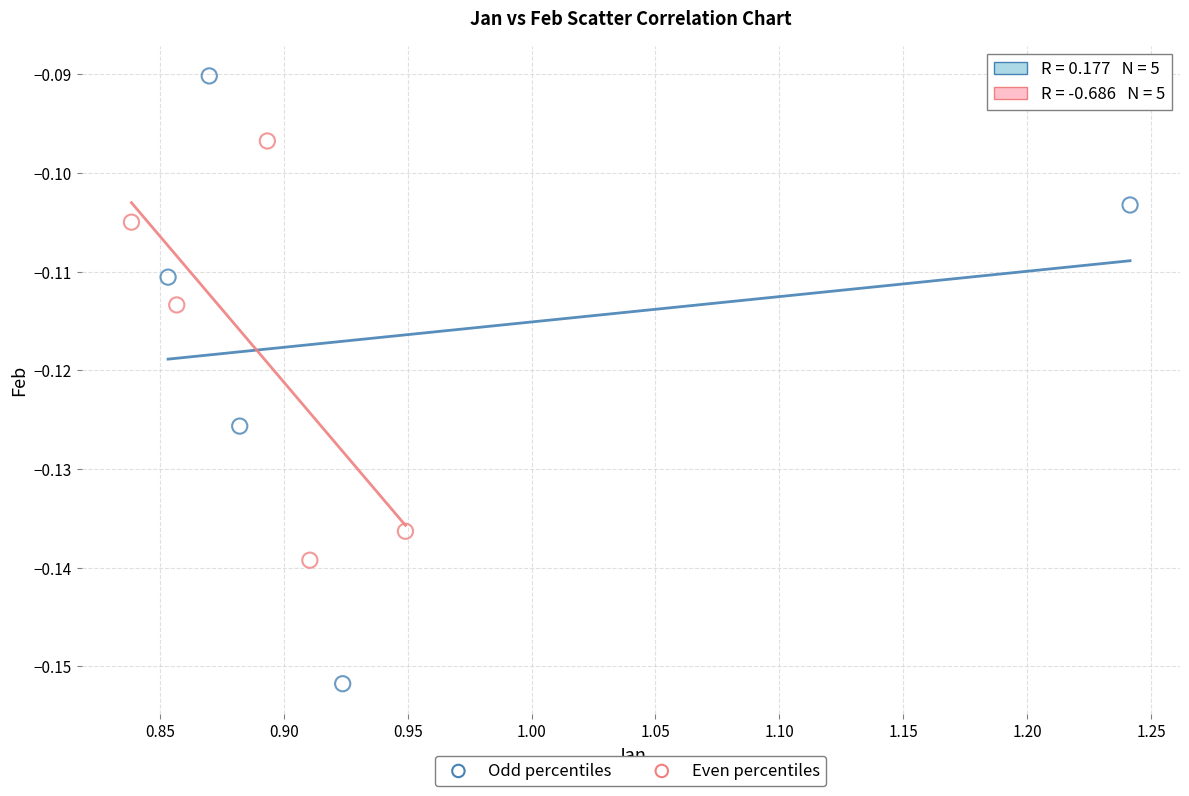

Which series has the largest Y range (max minus min)?

Odd percentiles